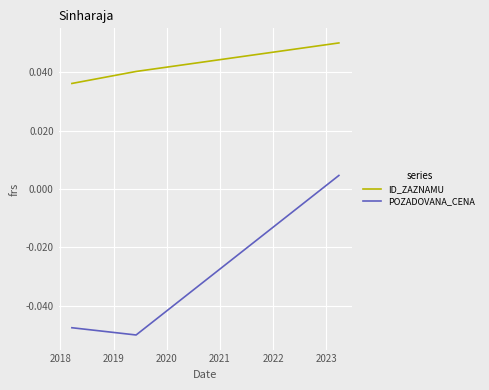

At how many categories does at least one series exceed 0?

3